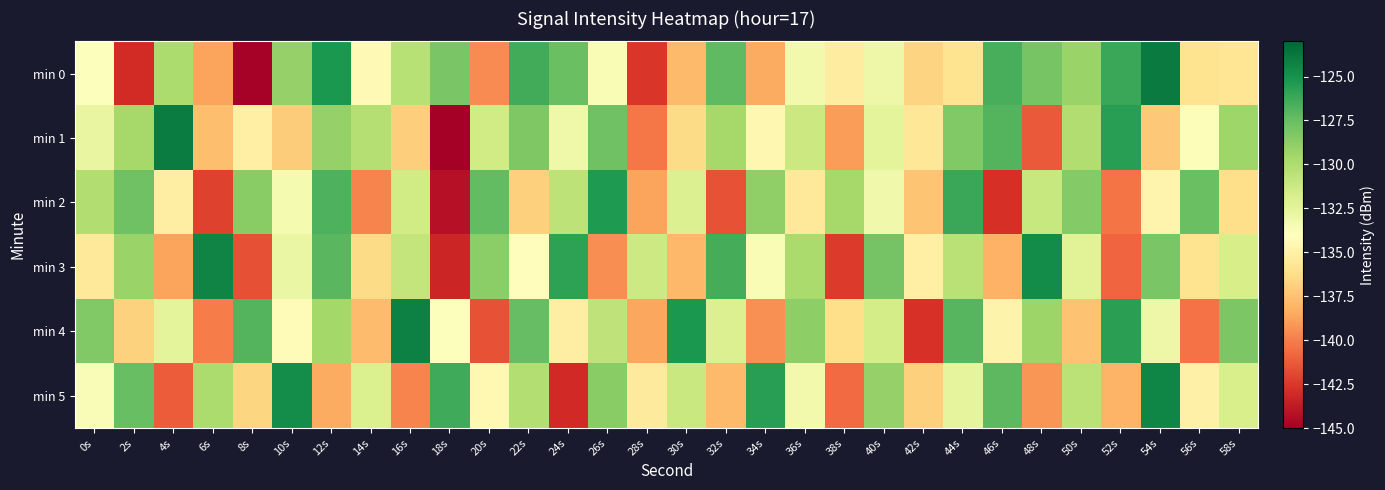

Count the number of data series in this chart.

6